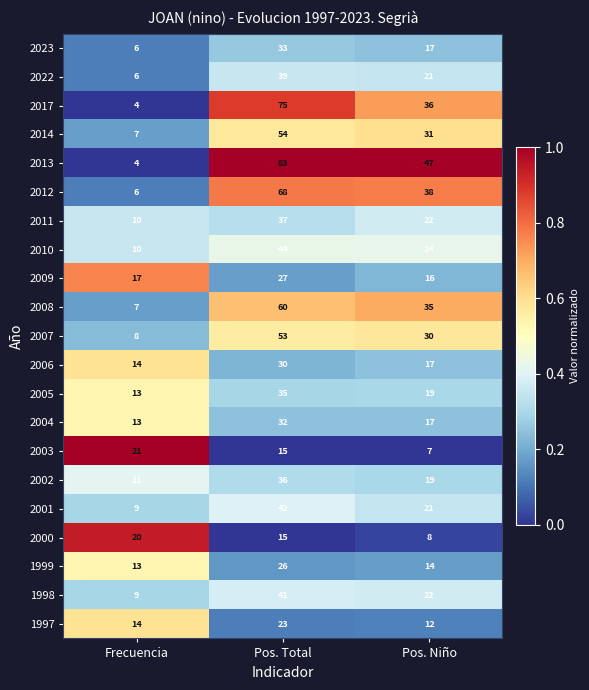

Which label corresponds to the smallest value in the chart?

Frecuencia